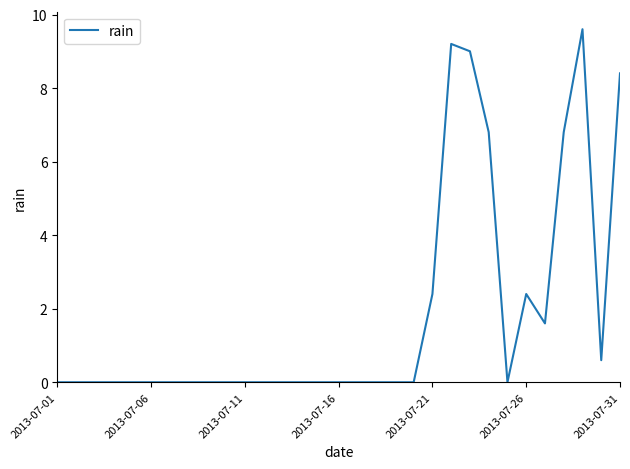

What is the greatest value displayed?

9.6